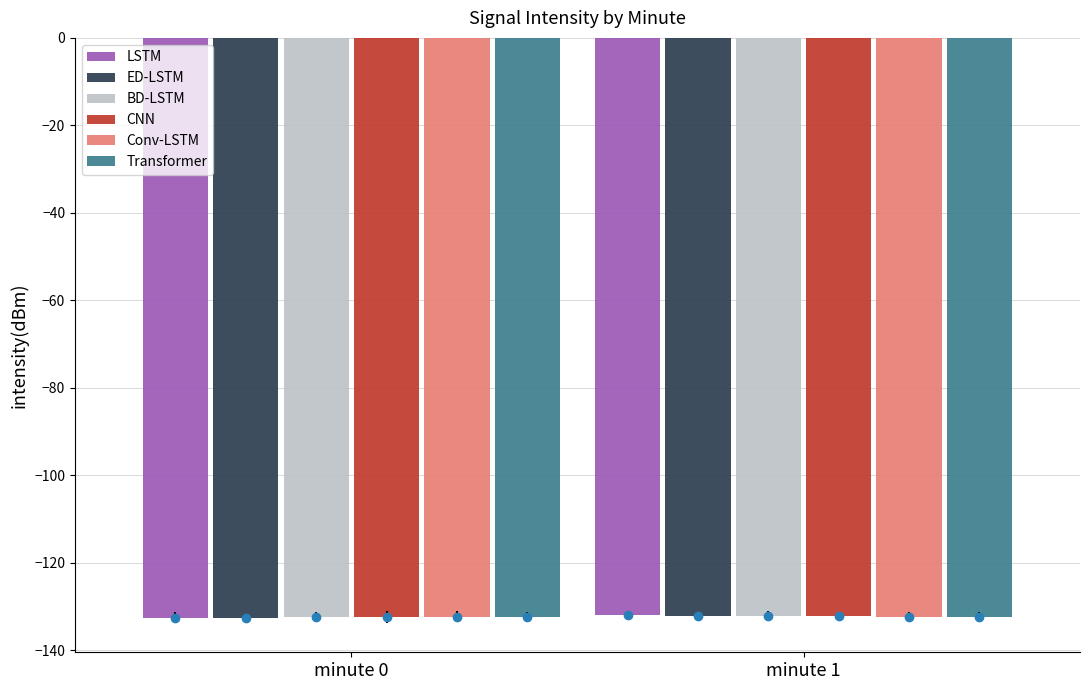

What is the total value across all series at minute 1?

-793.2